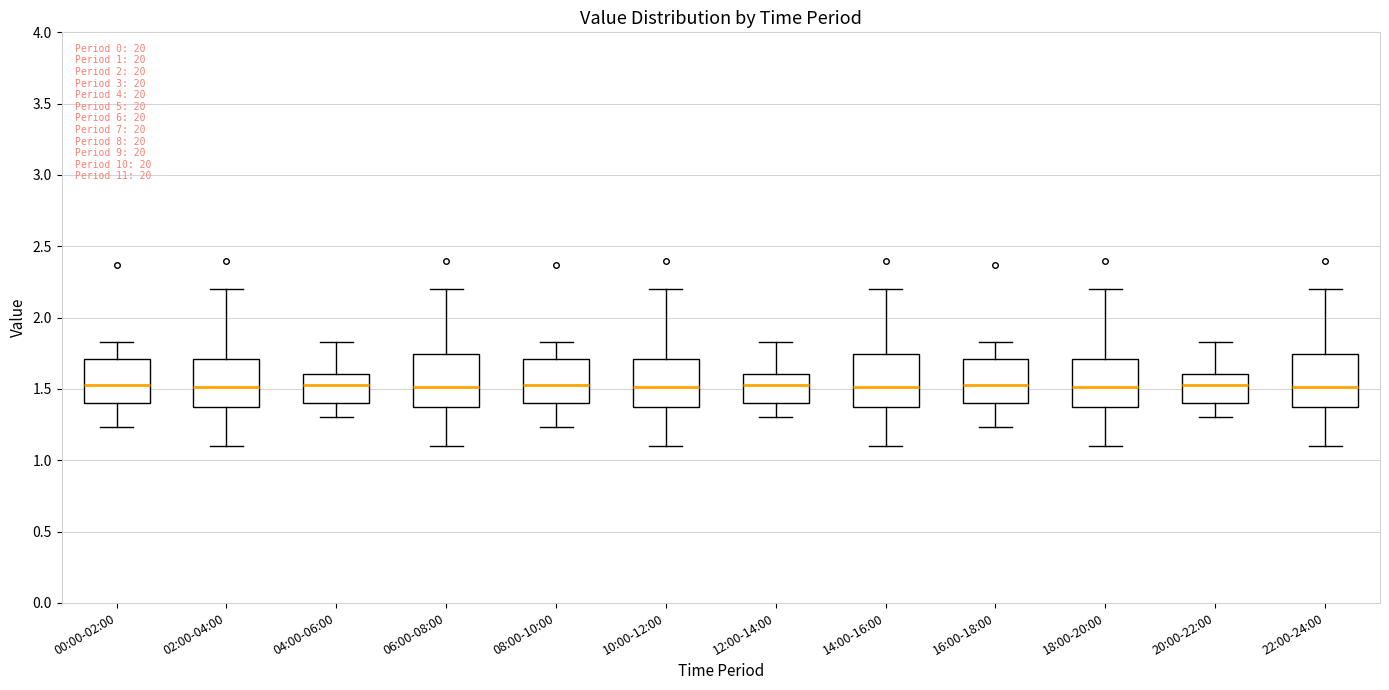

Reading left to right, transcribe this box plot: for each box, give where its median line is, the range the box spans, and where its two whiskers end, as read against the y-axis. The values are not printed on the chart, so give them approximately, as read against the axis.

00:00-02:00: median 1.55, box 1.40 to 1.70, whiskers 1.25 to 1.85
02:00-04:00: median 1.50, box 1.35 to 1.70, whiskers 1.10 to 2.20
04:00-06:00: median 1.55, box 1.40 to 1.60, whiskers 1.30 to 1.85
06:00-08:00: median 1.50, box 1.35 to 1.75, whiskers 1.10 to 2.20
08:00-10:00: median 1.55, box 1.40 to 1.70, whiskers 1.25 to 1.85
10:00-12:00: median 1.50, box 1.35 to 1.70, whiskers 1.10 to 2.20
12:00-14:00: median 1.55, box 1.40 to 1.60, whiskers 1.30 to 1.85
14:00-16:00: median 1.50, box 1.35 to 1.75, whiskers 1.10 to 2.20
16:00-18:00: median 1.55, box 1.40 to 1.70, whiskers 1.25 to 1.85
18:00-20:00: median 1.50, box 1.35 to 1.70, whiskers 1.10 to 2.20
20:00-22:00: median 1.55, box 1.40 to 1.60, whiskers 1.30 to 1.85
22:00-24:00: median 1.50, box 1.35 to 1.75, whiskers 1.10 to 2.20